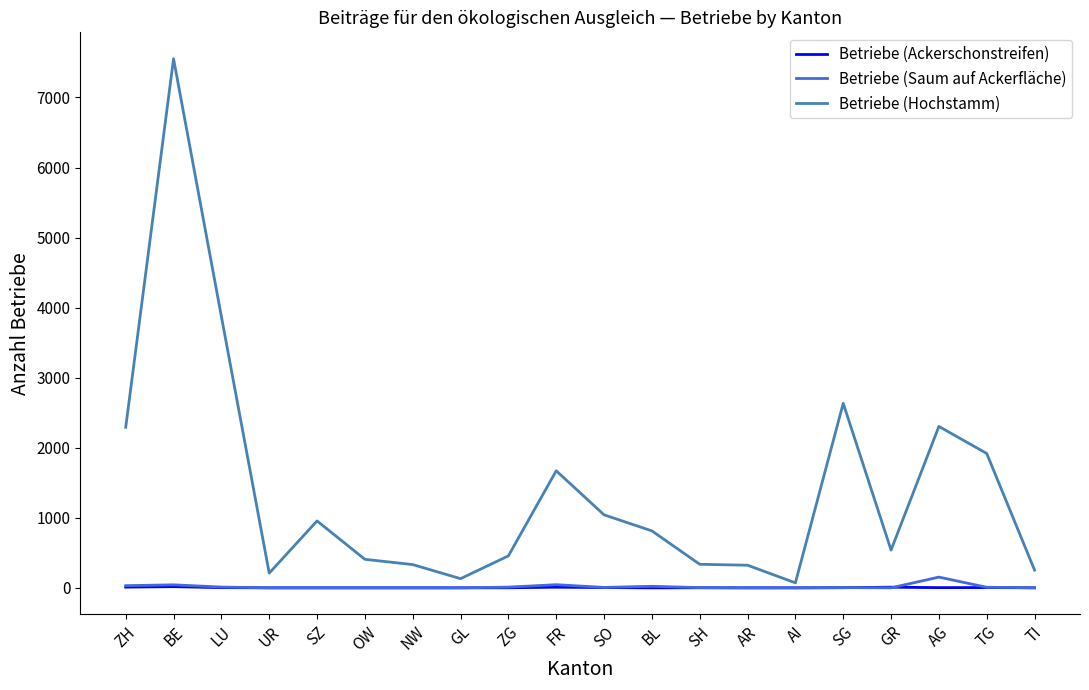

What position from the right is GL?

13